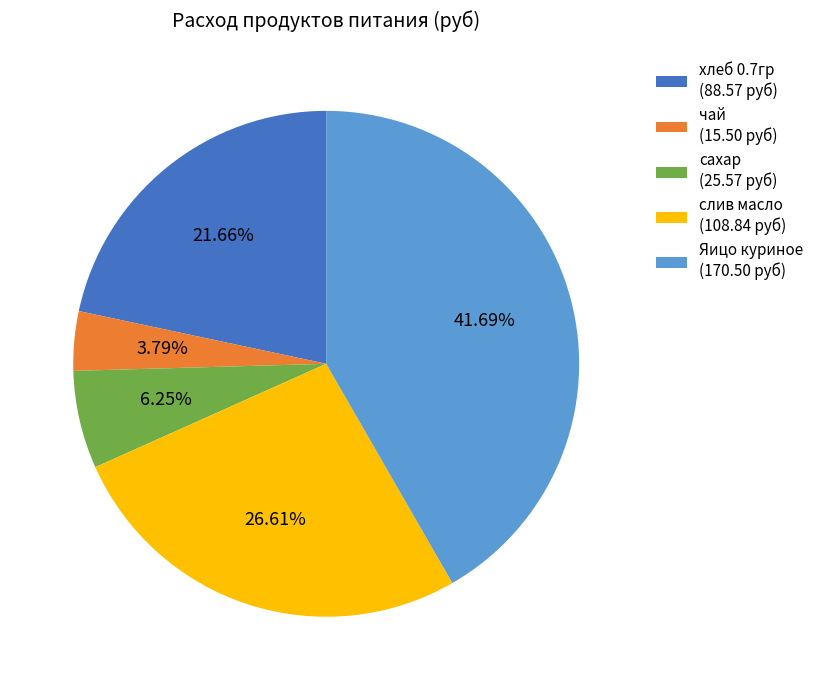

How many segments does this pie chart have?

5